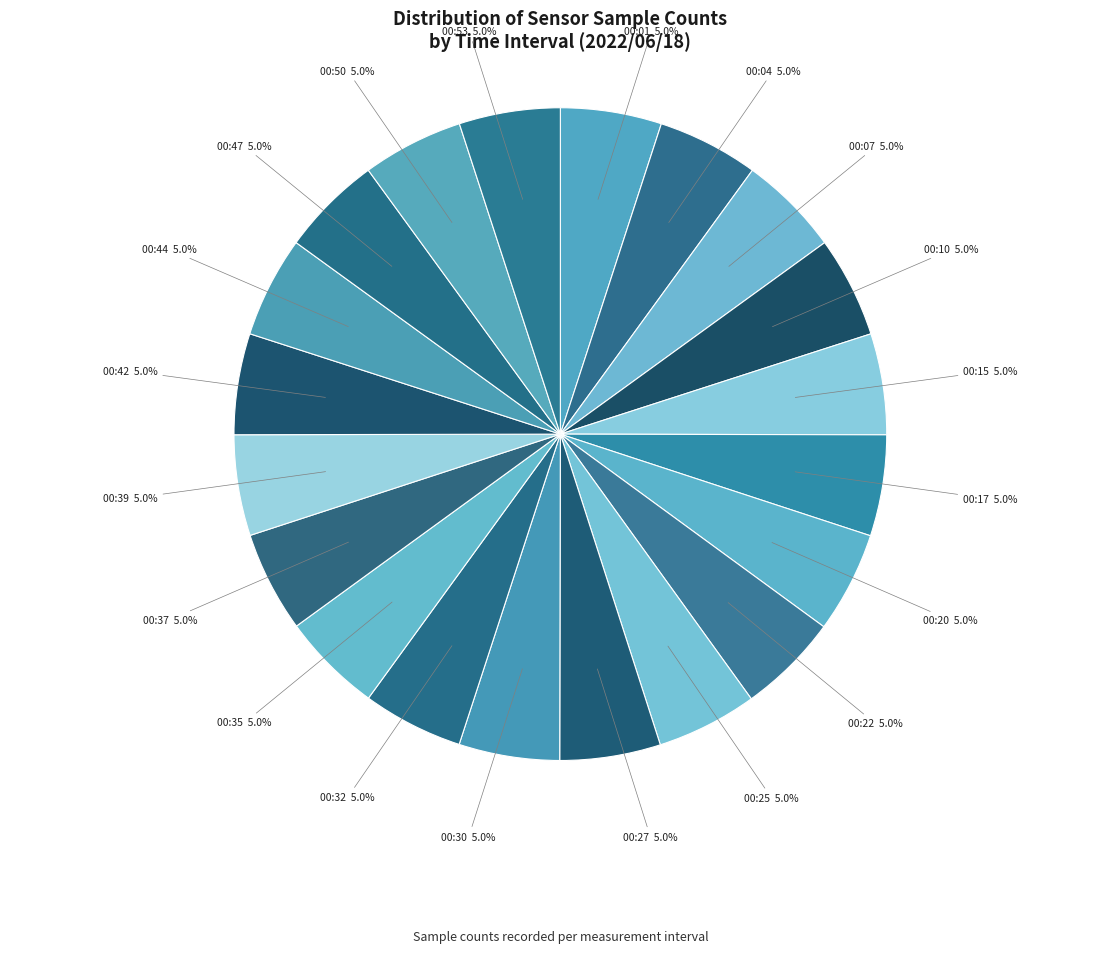

Is it true that 00:07 is 1% of the pie?

False